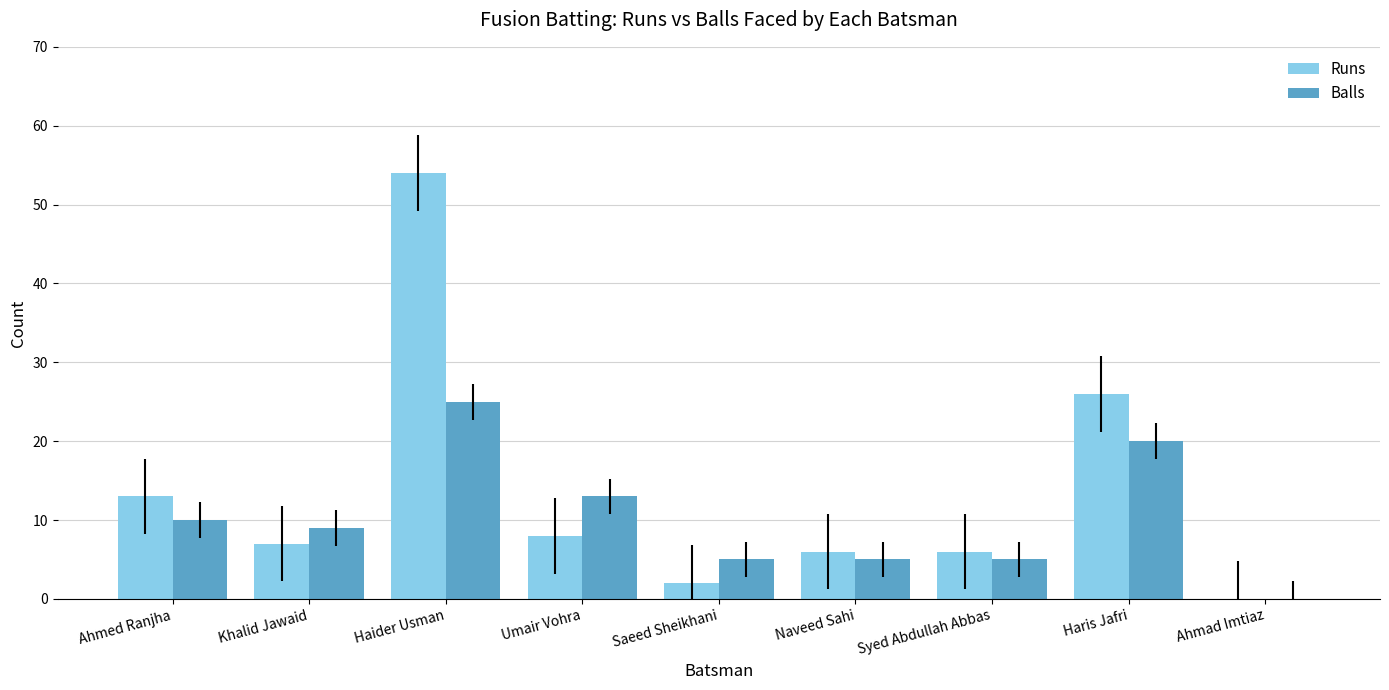

Which series changed the most between Haider Usman and Haris Jafri?

Runs